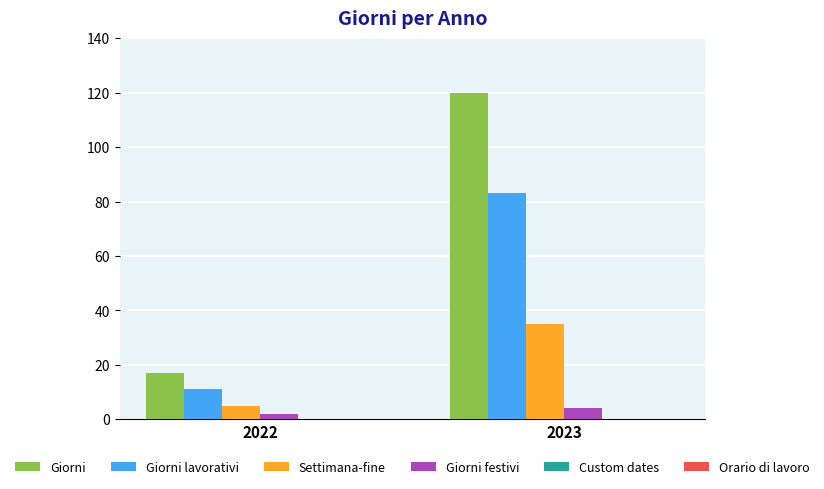

What is the spread (max minus min) of values at 2022?

15